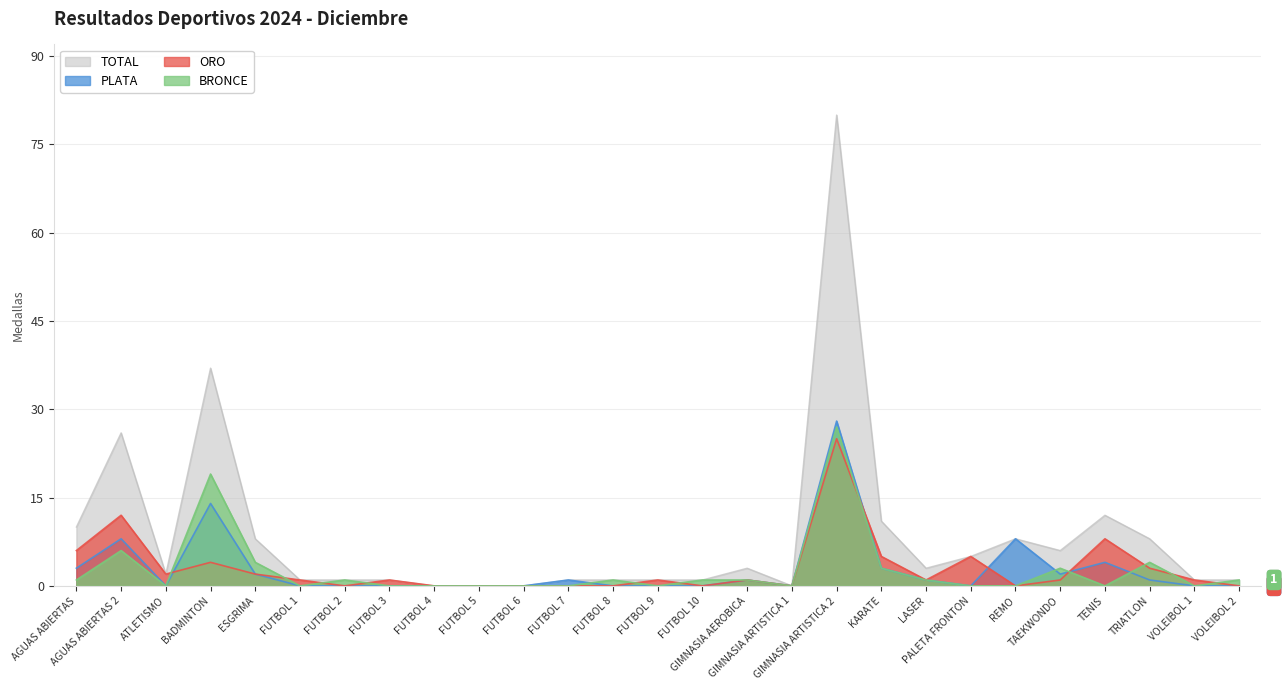

At how many categories does at least one series exceed 22?

3